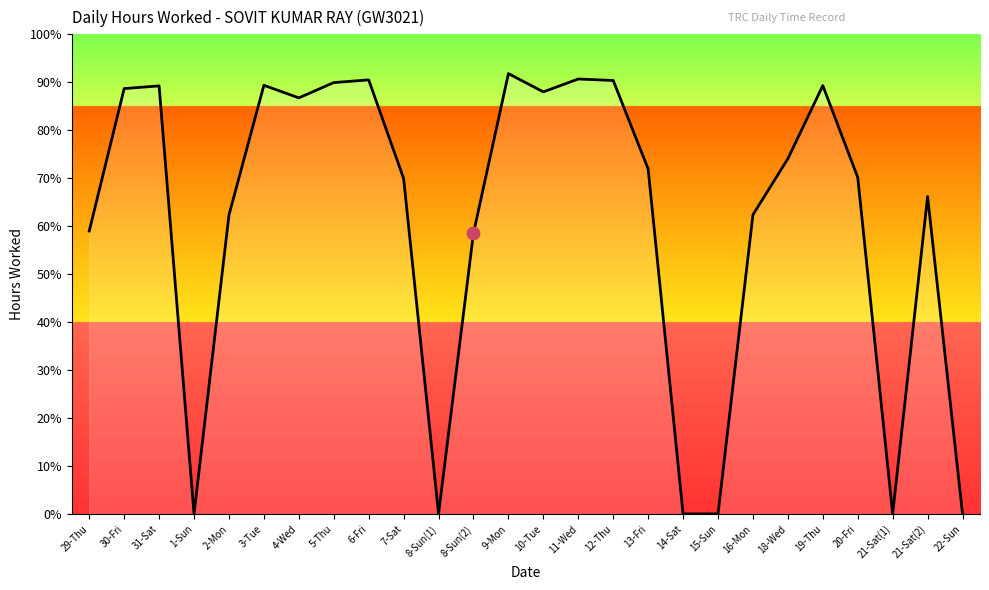

Which has a higher value, 19-Thu or 5-Thu?

5-Thu